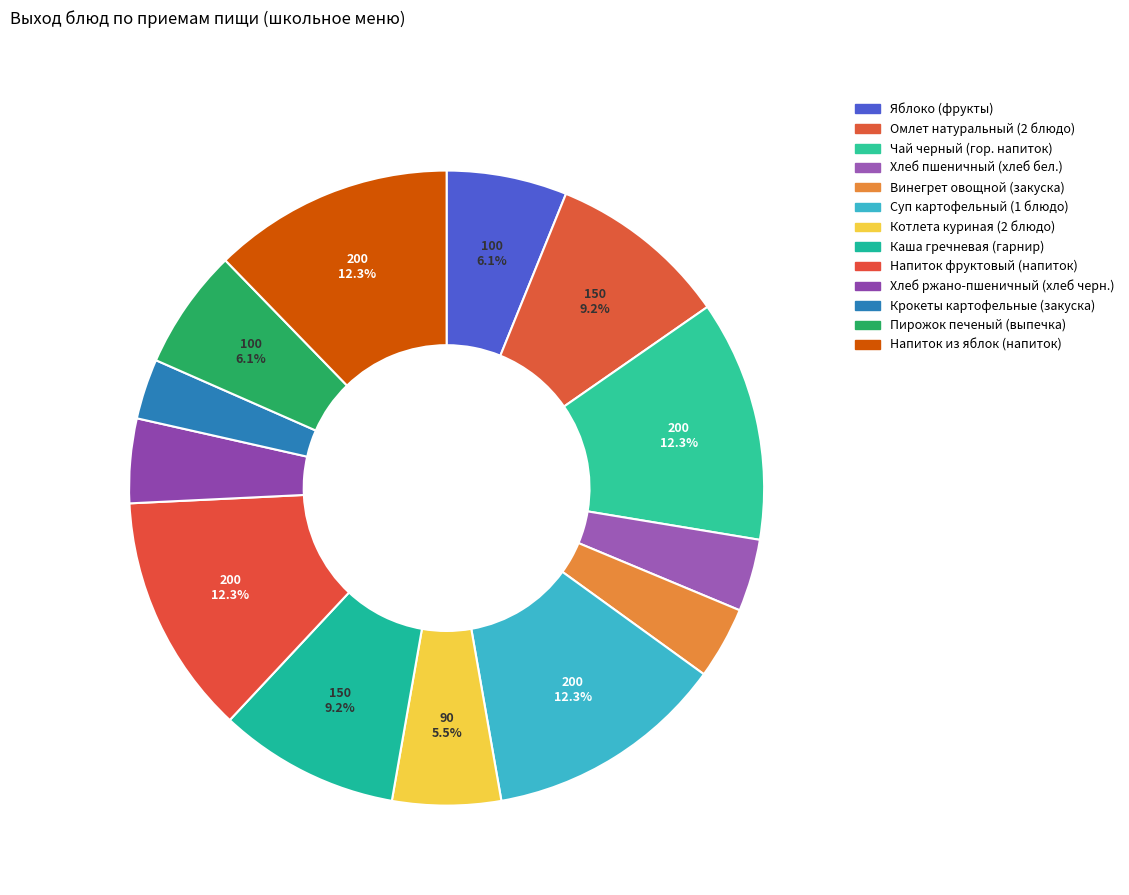

What is the change in value from Хлеб пшеничный (хлеб бел.) to Напиток из яблок (напиток)?

+140